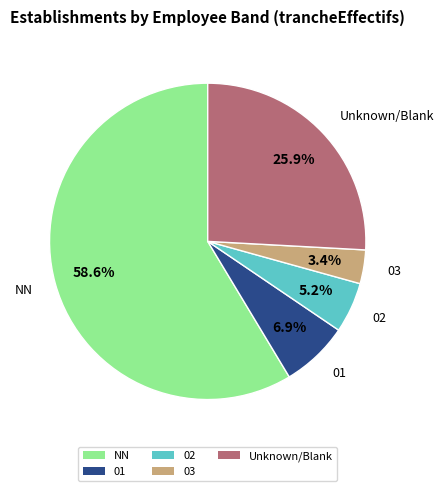

Rank the categories by value from lowest to highest.

03, 02, 01, Unknown/Blank, NN